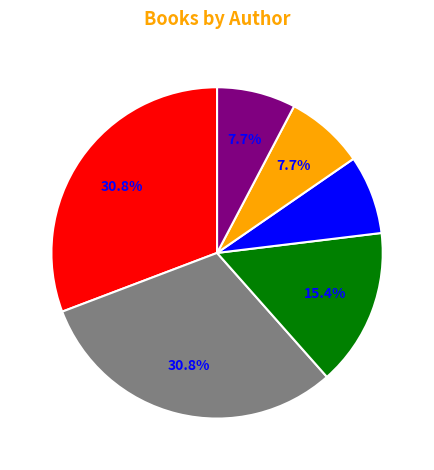

Count the number of slices in the pie.

6